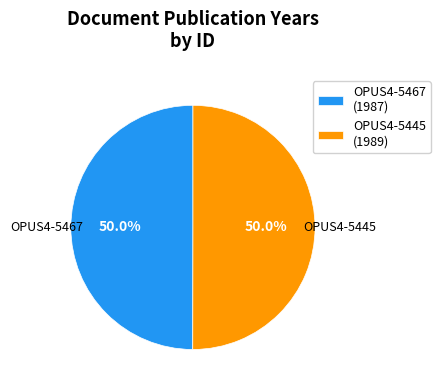

To the nearest percent, what is the combined percentage of OPUS4-5467 and OPUS4-5445?

100%